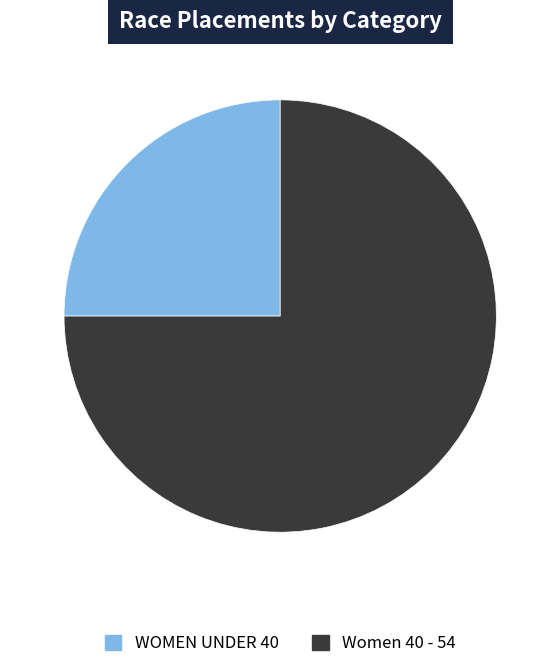

The WOMEN UNDER 40 slice represents 17% of the pie. True or false?

False